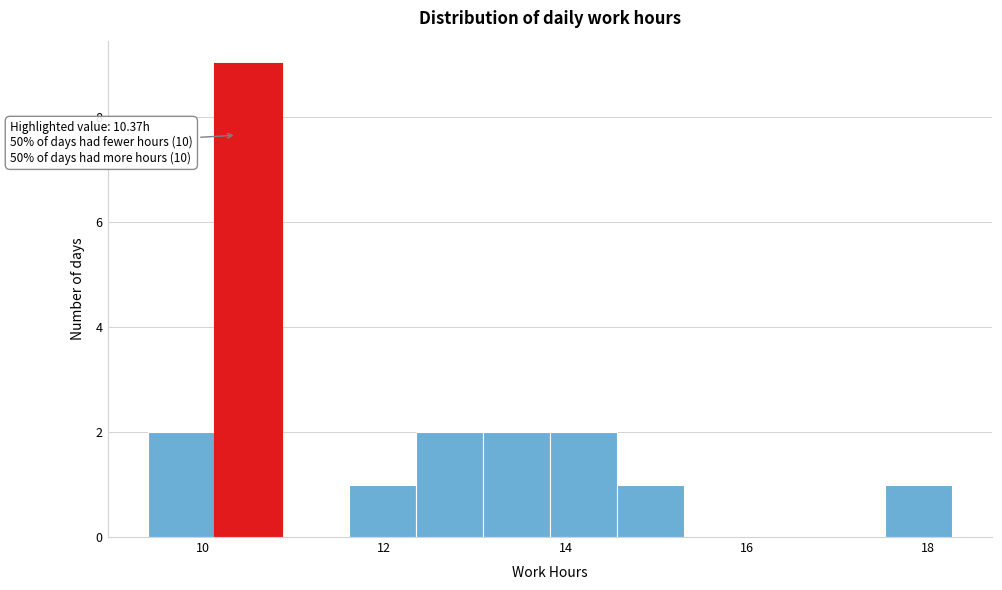

Read against the x-axis, roughly where is the centre of the tallest bar?

10.4